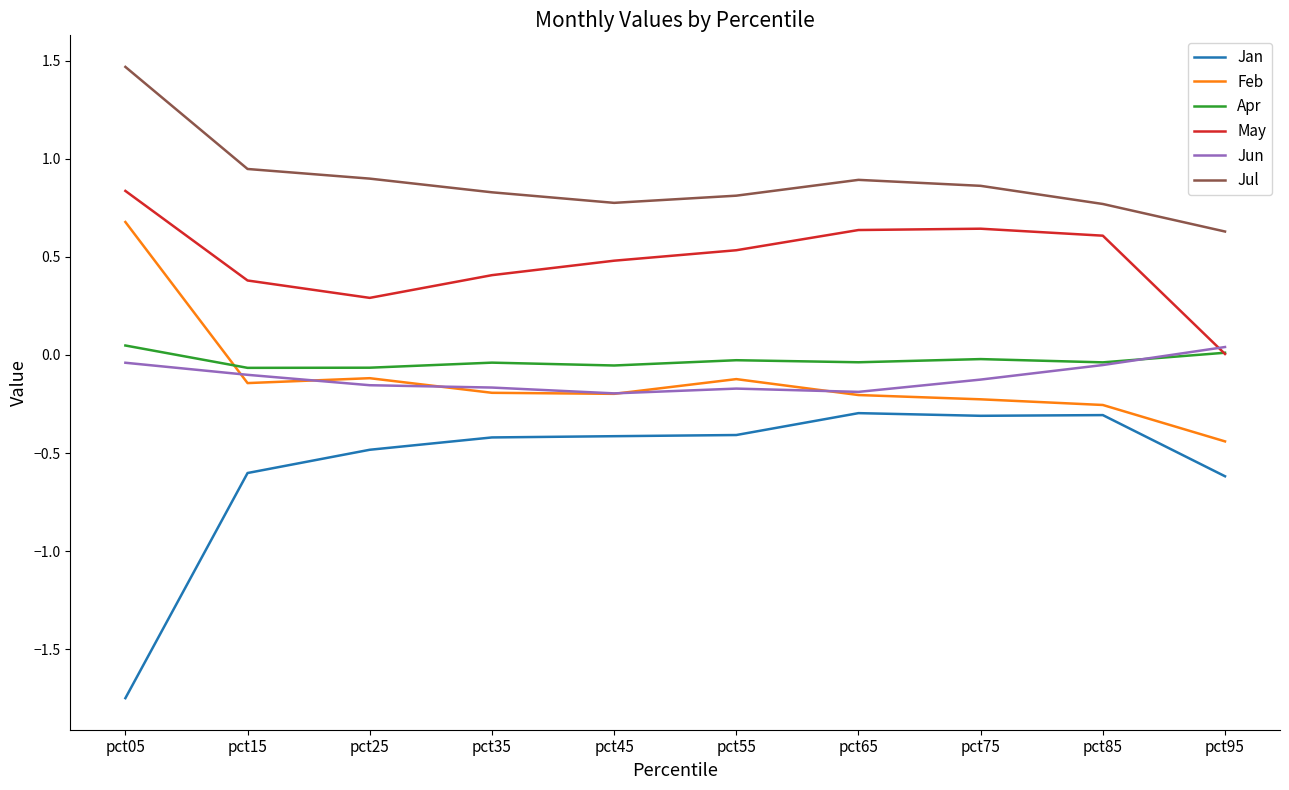

At which category is the sum across all series the highest?

pct05